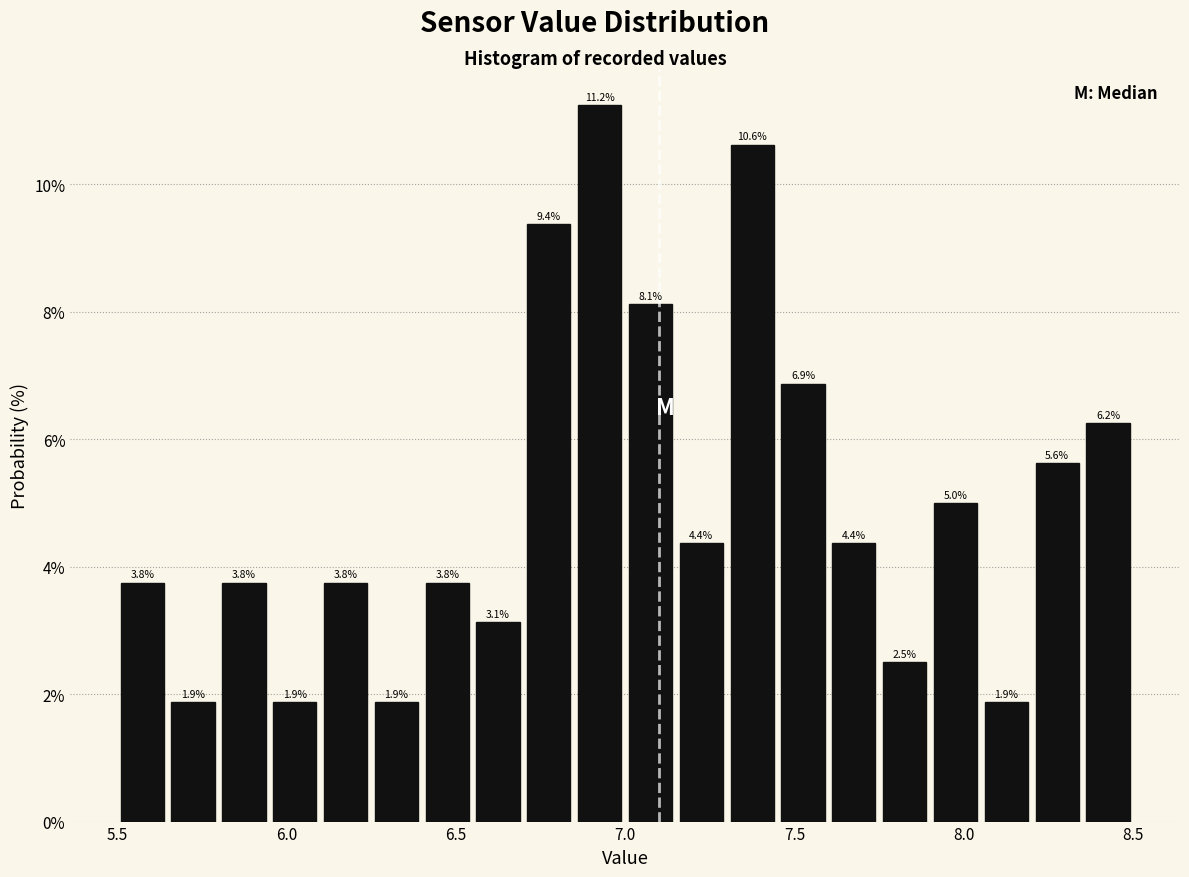

Around what value on the x-axis is the tallest bar? Give the approximate position of its centre, as read against the axis.

6.95